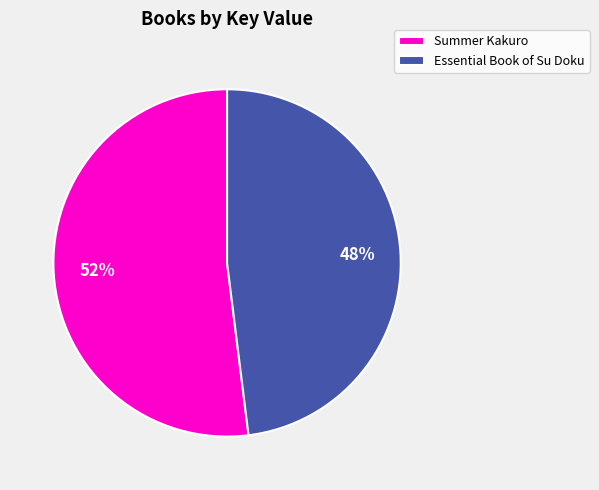

Combined, do Summer Kakuro and Essential Book of Su Doku account for over 50%?

Yes